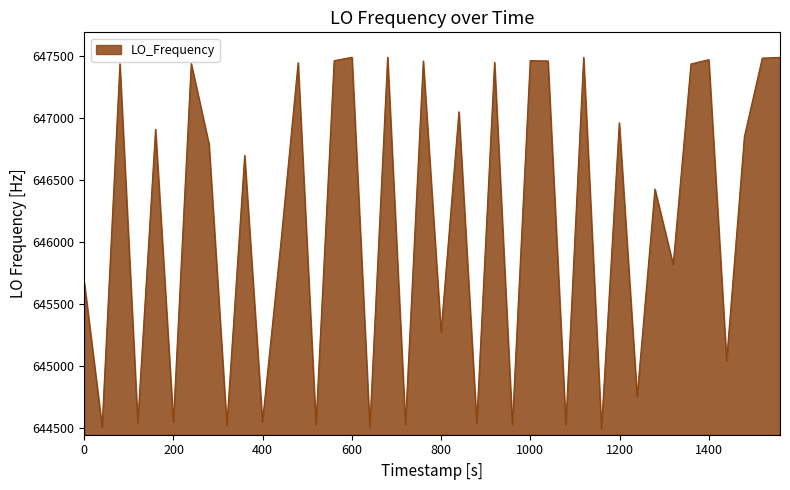

What is the difference between the maximum and minimum values?

2996.8